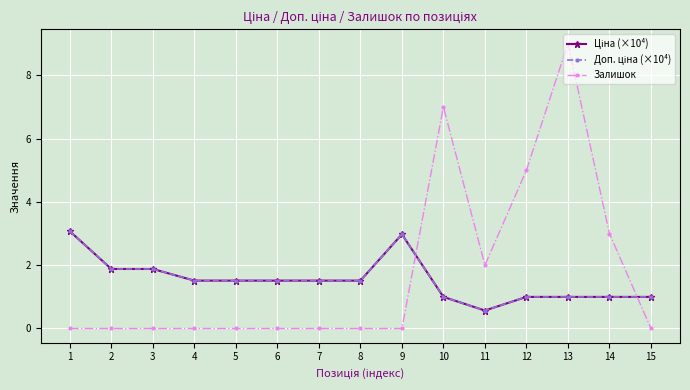

Which category has the highest value across all series?

13